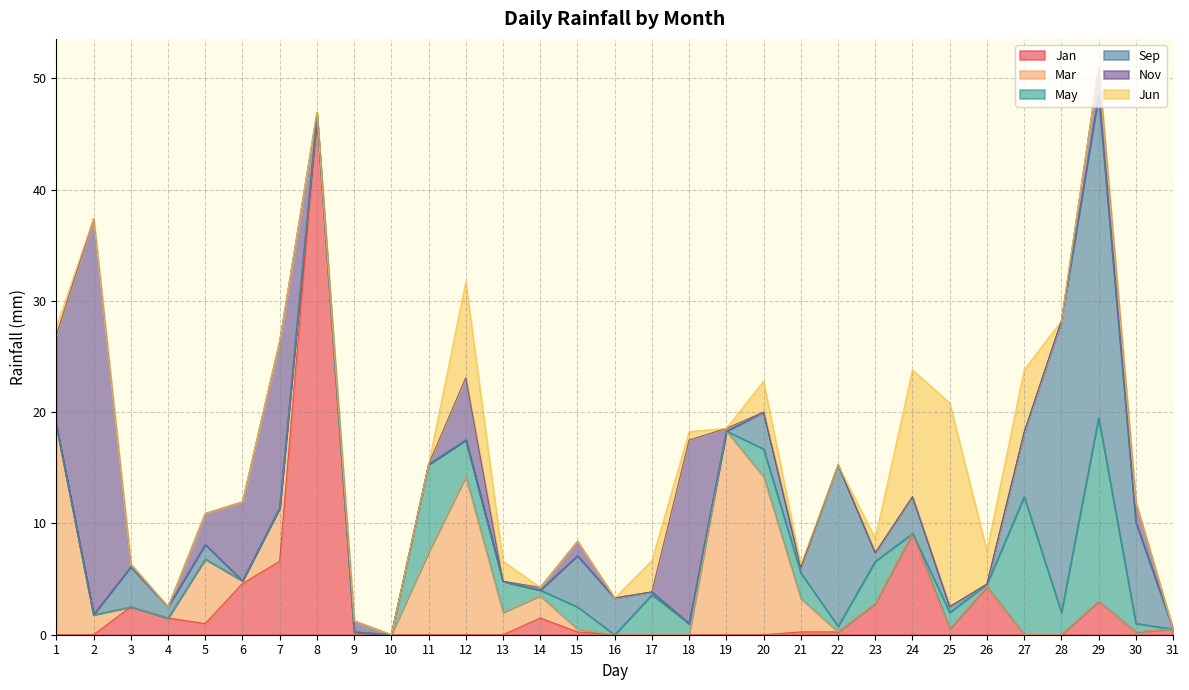

What is the total value across all series at 29?

51.0